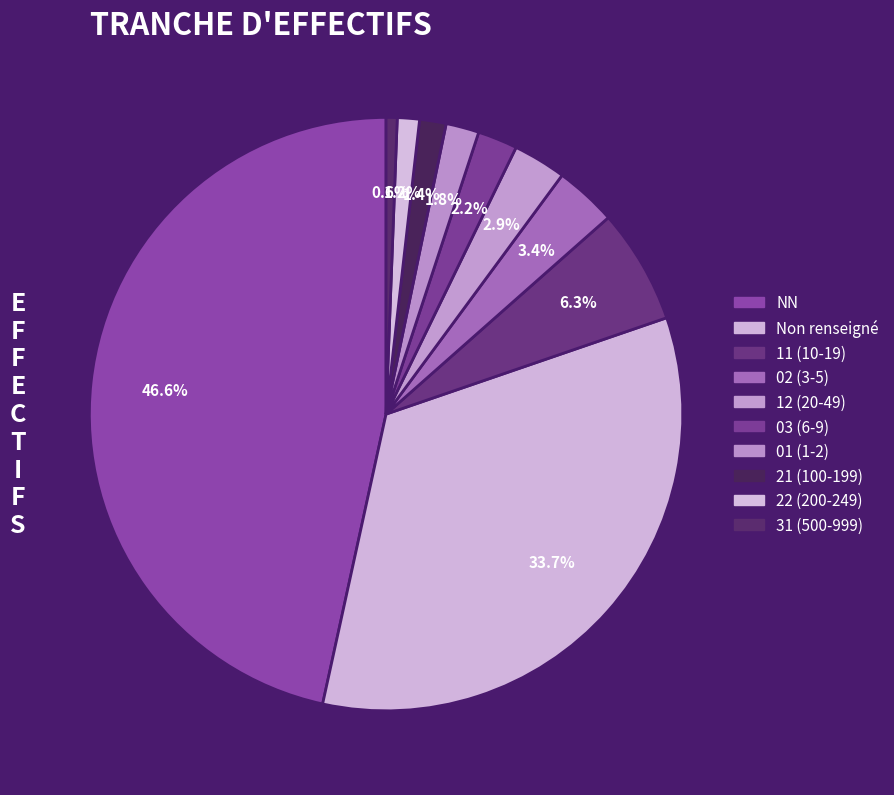

Rank the categories by value from highest to lowest.

NN, , 11, 02, 12, 03, 01, 21, 22, 31